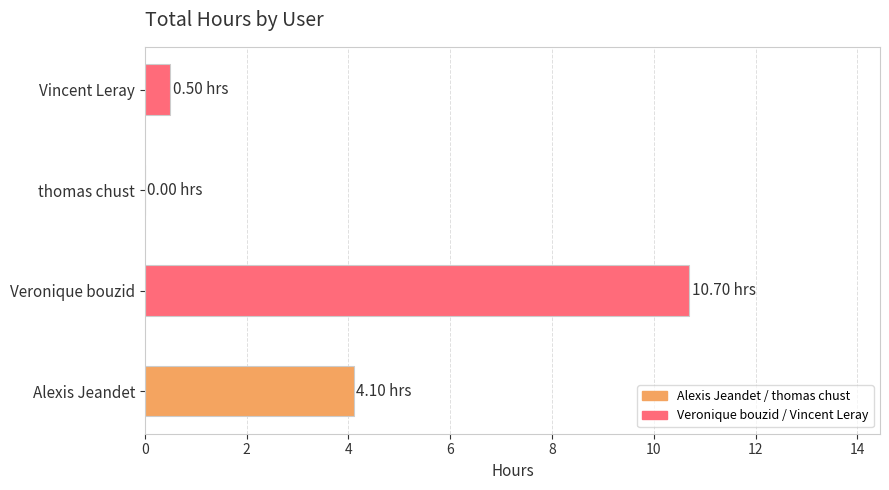

At which category does the chart reach its peak across all series?

Veronique bouzid